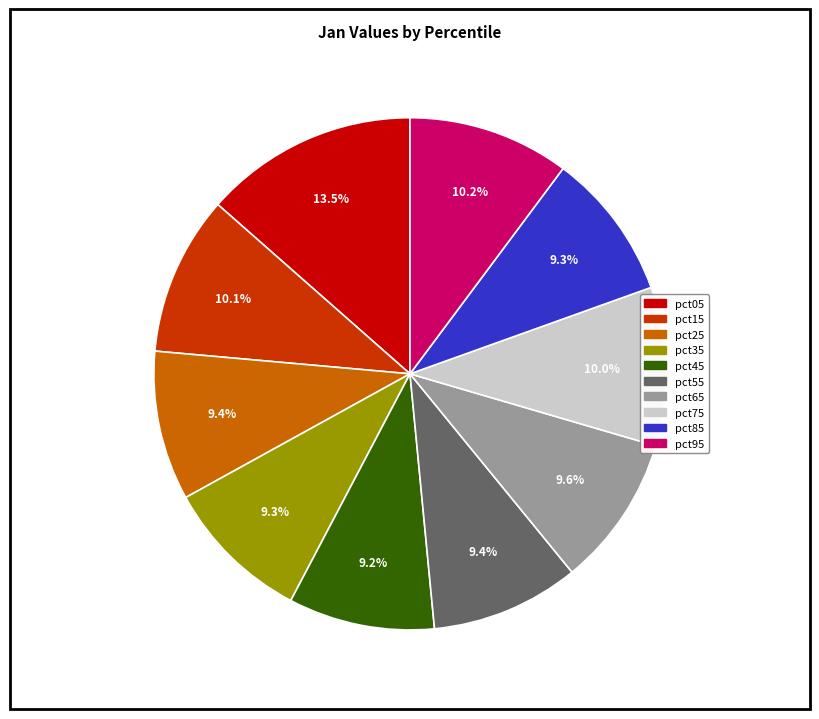

Is it true that pct15 is 16% of the pie?

False